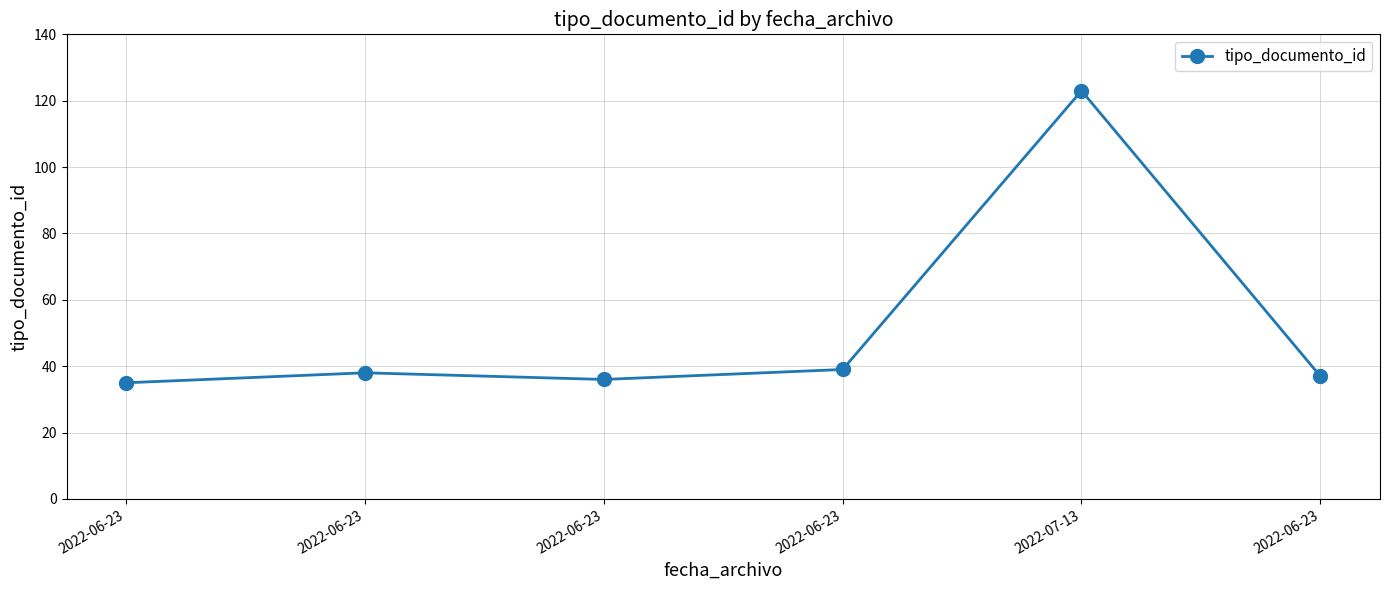

What is the greatest value displayed?

123